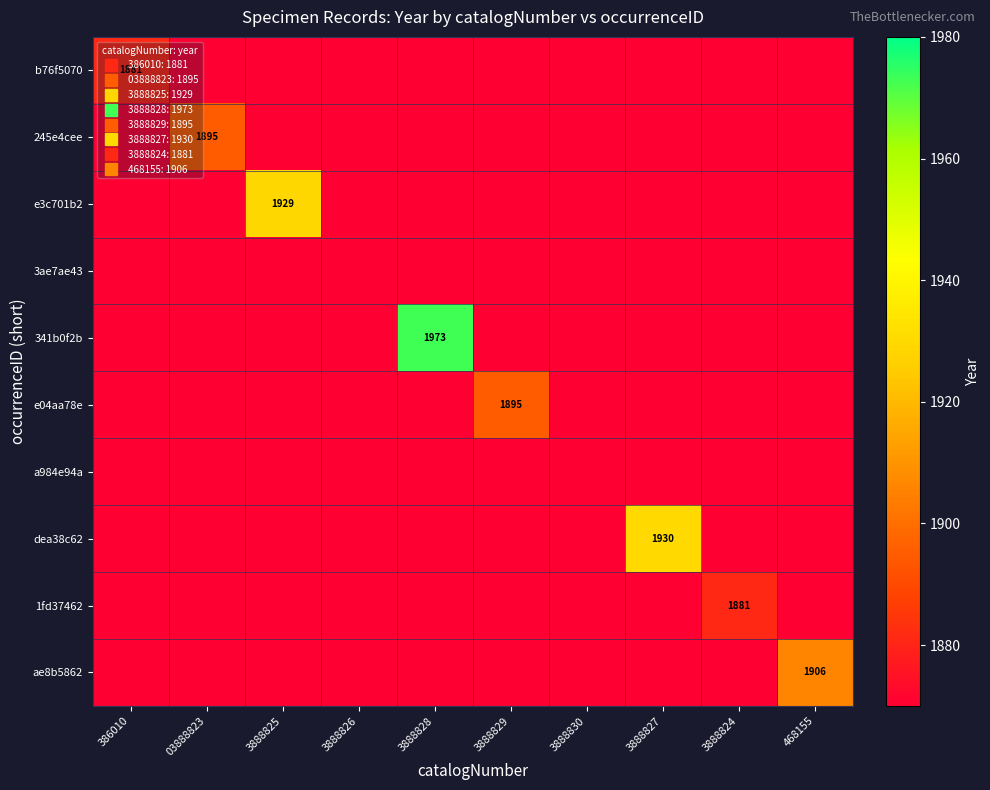

At 3888830, list the series in order from smallest to largest.

b76f5070, 245e4cee, e3c701b2, 3ae7ae43, 341b0f2b, e04aa78e, a984e94a, dea38c62, 1fd37462, ae8b5862